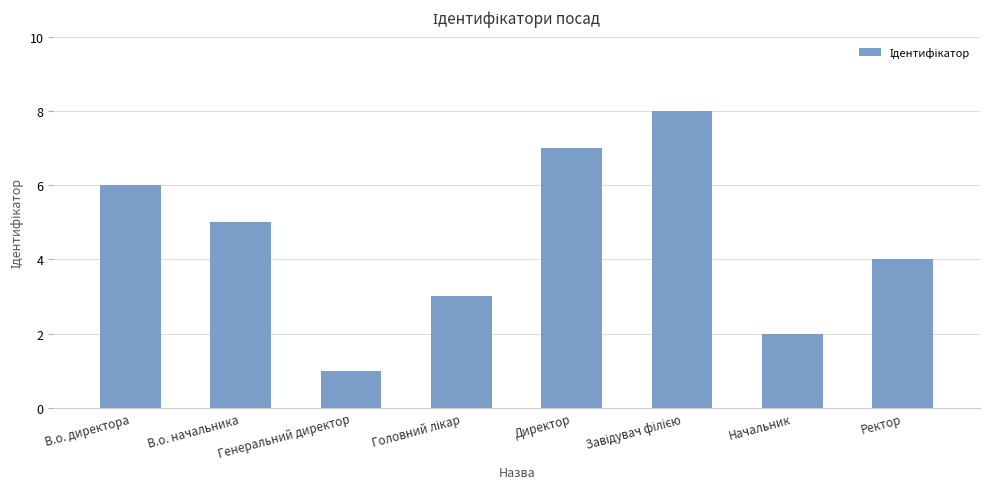

At which category does the chart reach its minimum across all series?

Генеральний директор